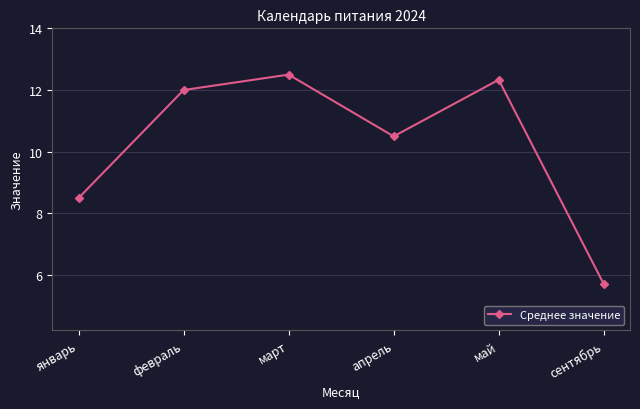

What is the label of the 6th point from the right?

январь